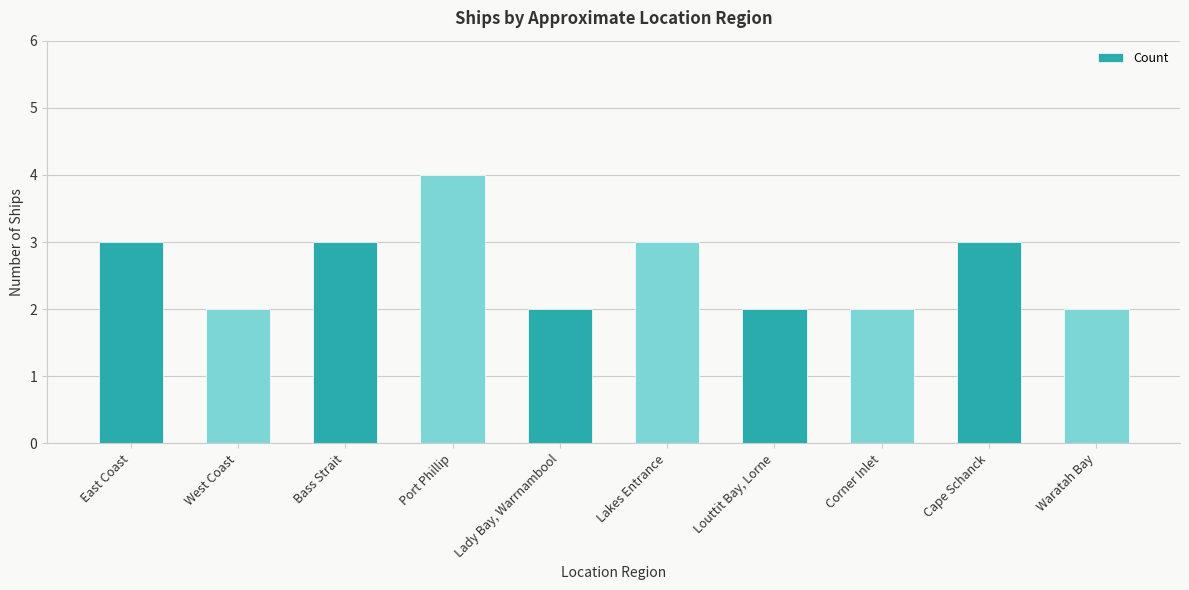

The chart shows a value of 3 at Bass Strait. True or false?

True